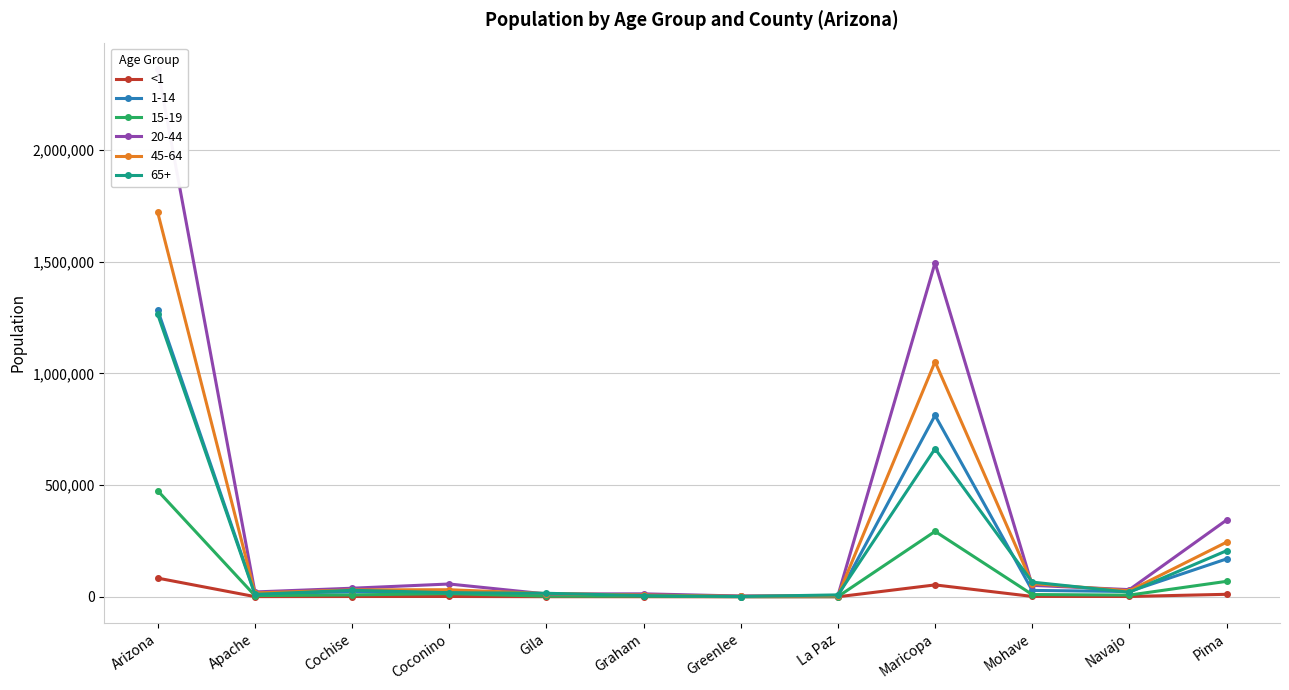

Where is the first local minimum?

Apache